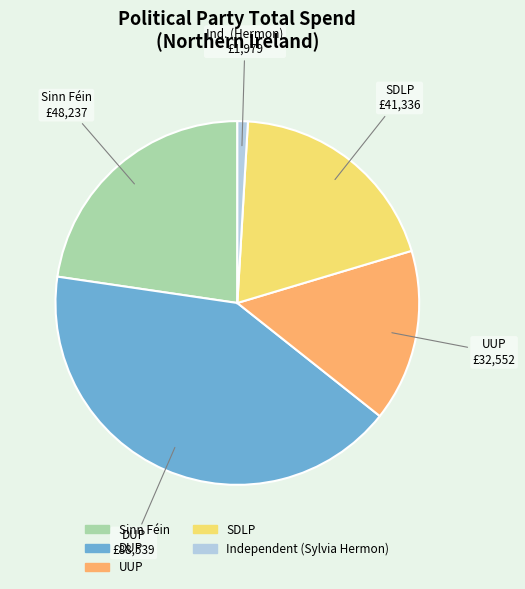

Between UUP and DUP, which is larger?

DUP